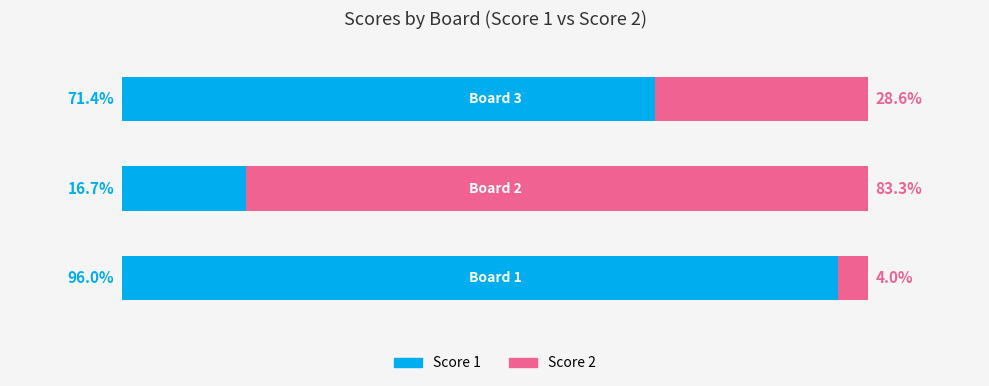

What are all the series names shown in the legend?

Score 1, Score 2